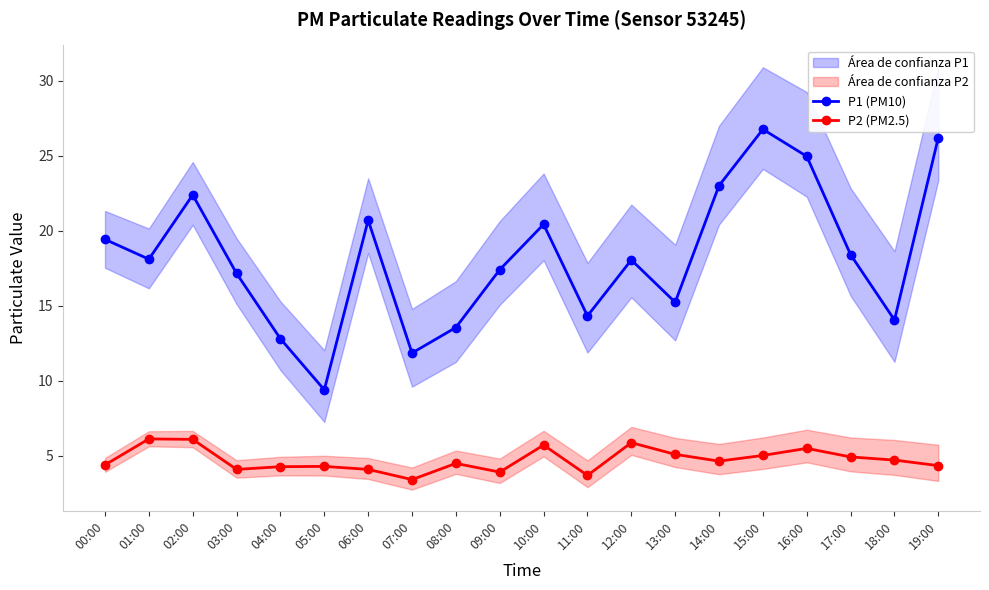

How many lines are shown in the chart?

2